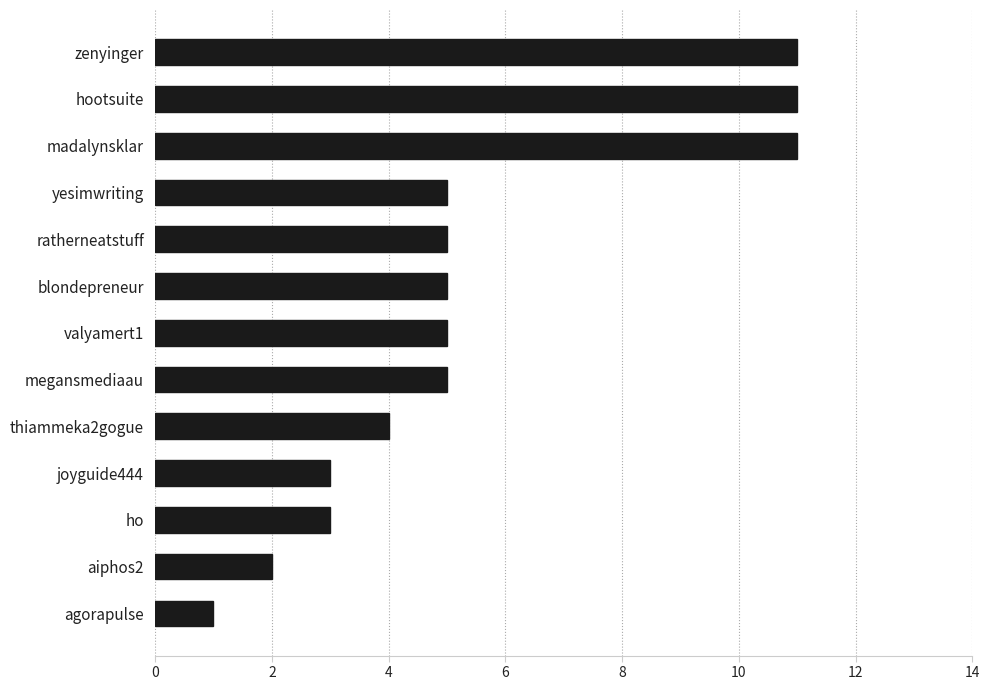

Approximately how many times larger is the value at hootsuite compared to joyguide444?

3.7